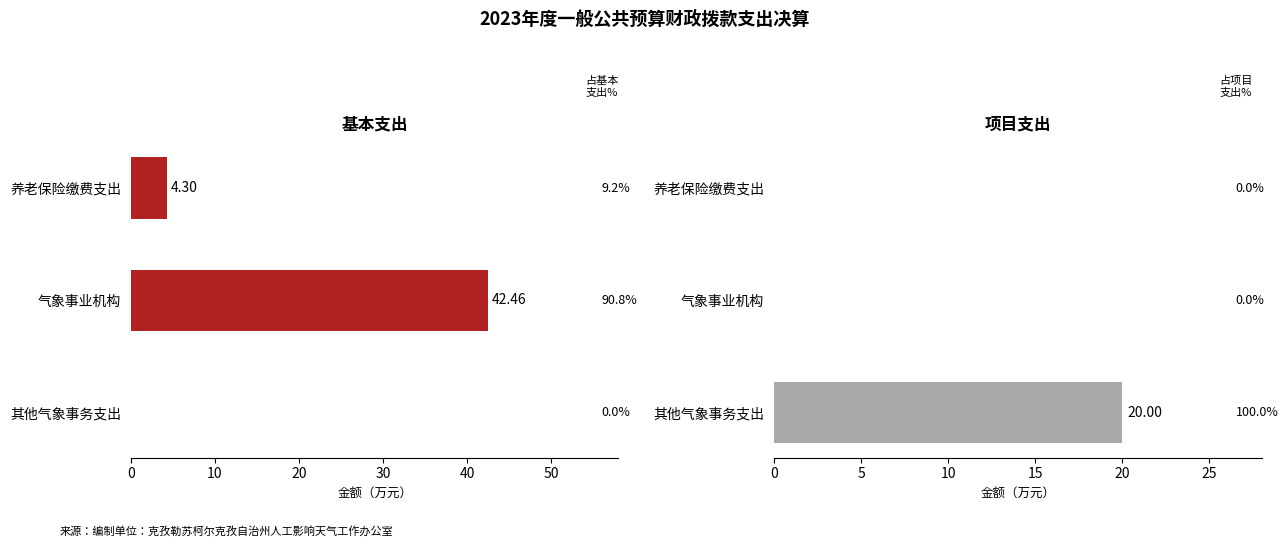

How many groups of bars are there?

3